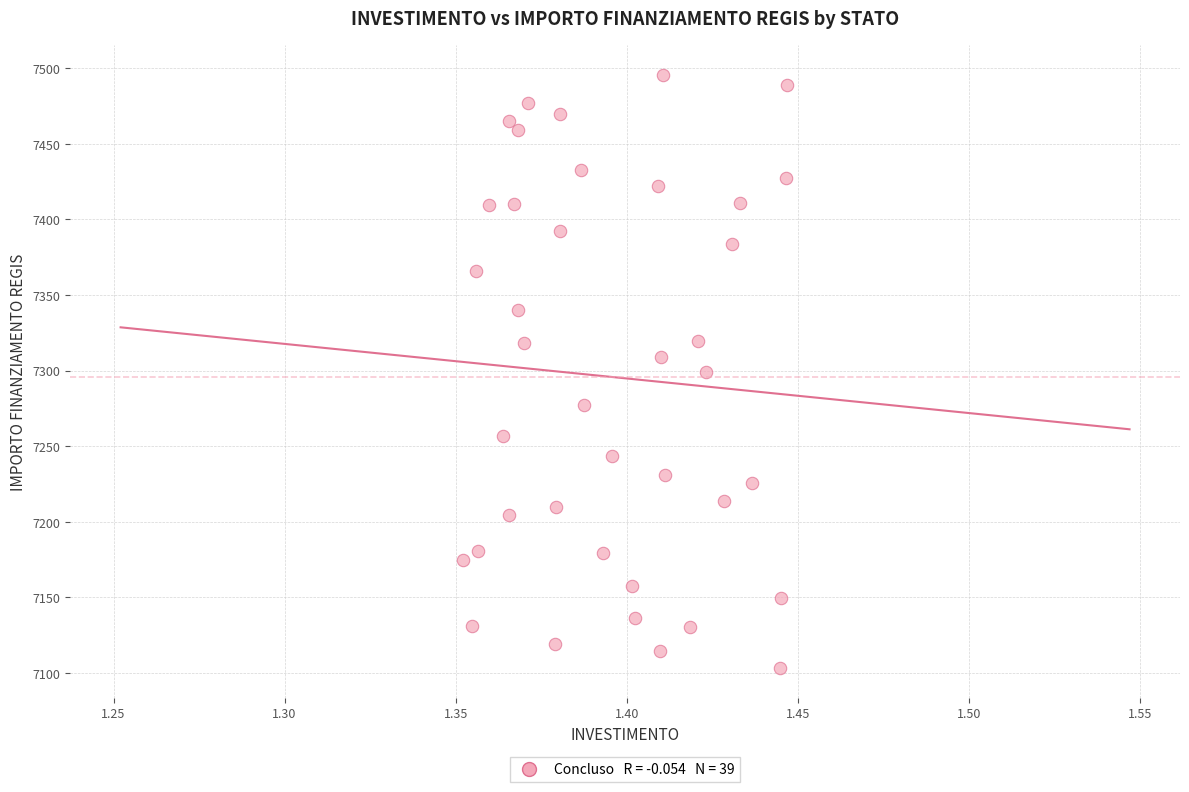

What is the range of Y values (max minus min)?

392.5